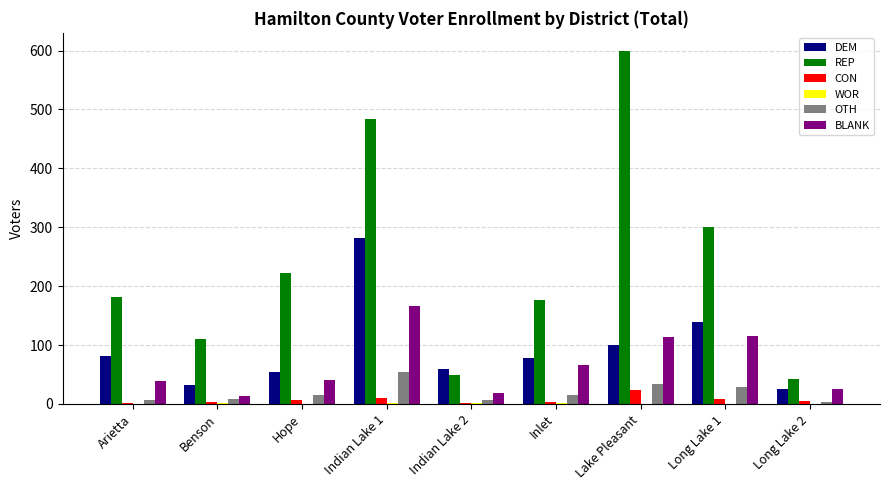

At which category is the sum across all series the highest?

Indian Lake 1